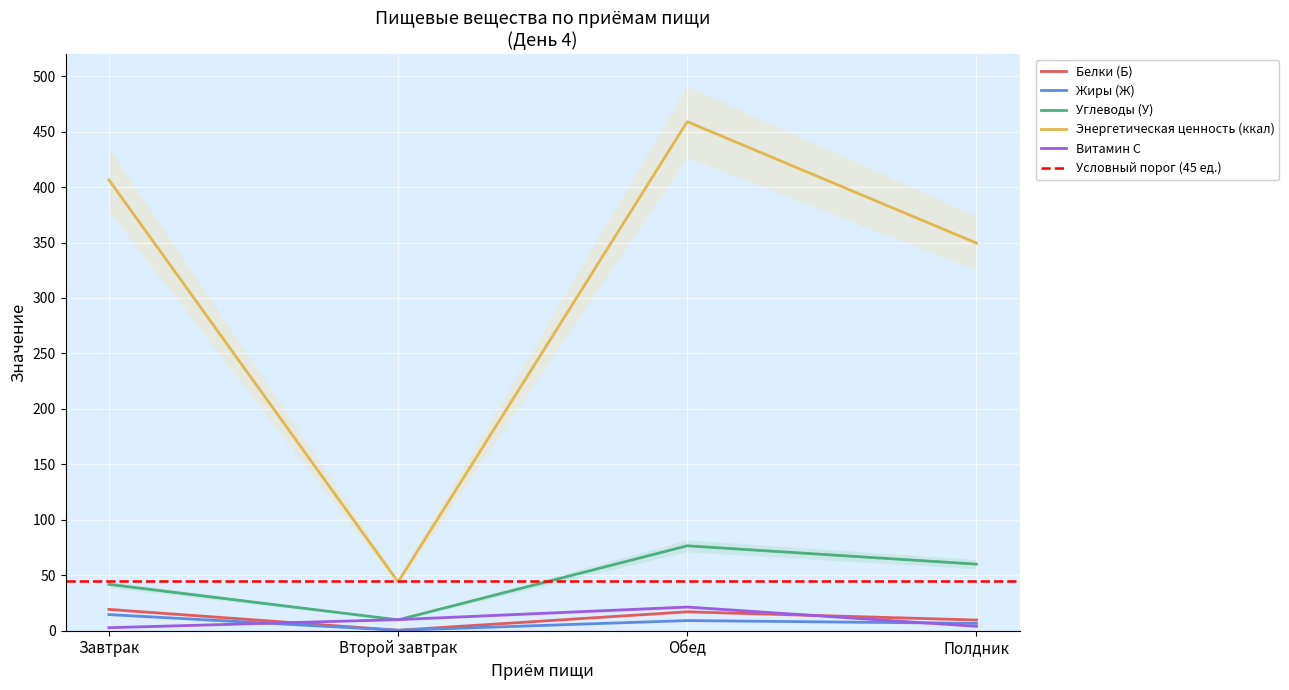

Is this an area chart (filled region under the line)?

No